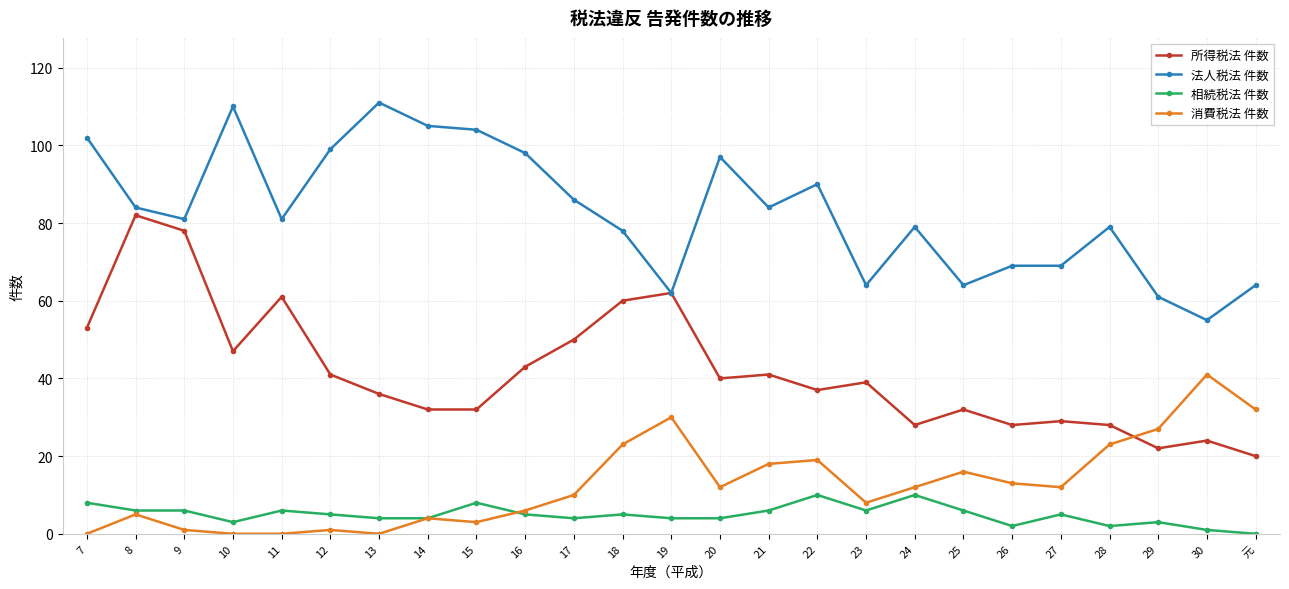

At which category does 消費税法 件数 reach its first local peak?

8